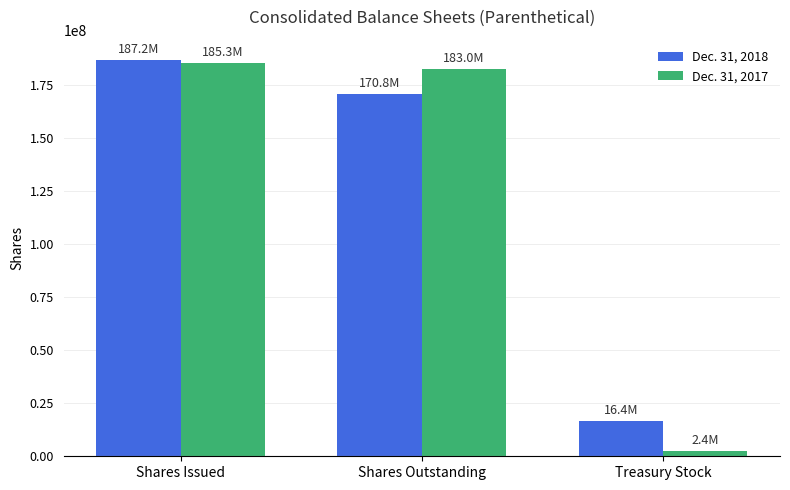

What is the sum of all Dec. 31, 2018 values?

374409134